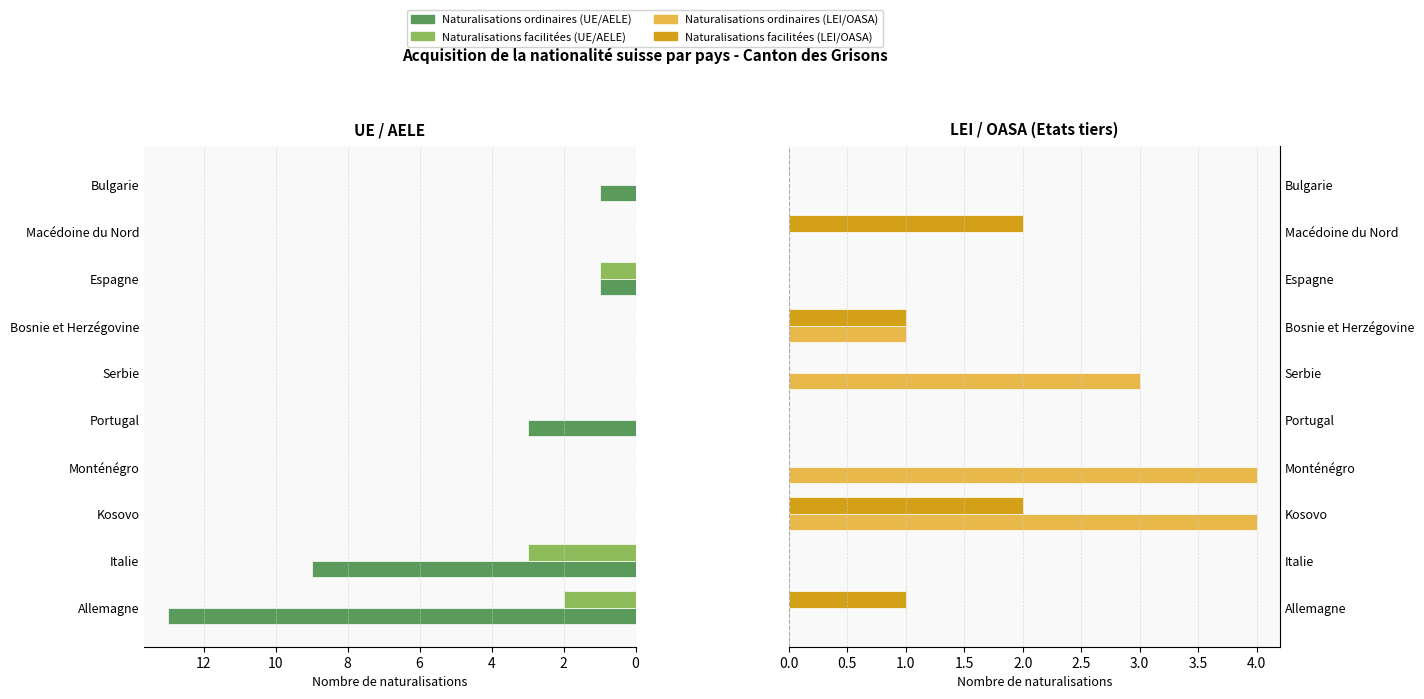

Rank the series at Bulgarie from highest to lowest value.

Naturalisations ordinaires (UE/AELE), Naturalisations facilitées (UE/AELE), Naturalisations ordinaires (LEI/OASA), Naturalisations facilitées (LEI/OASA)